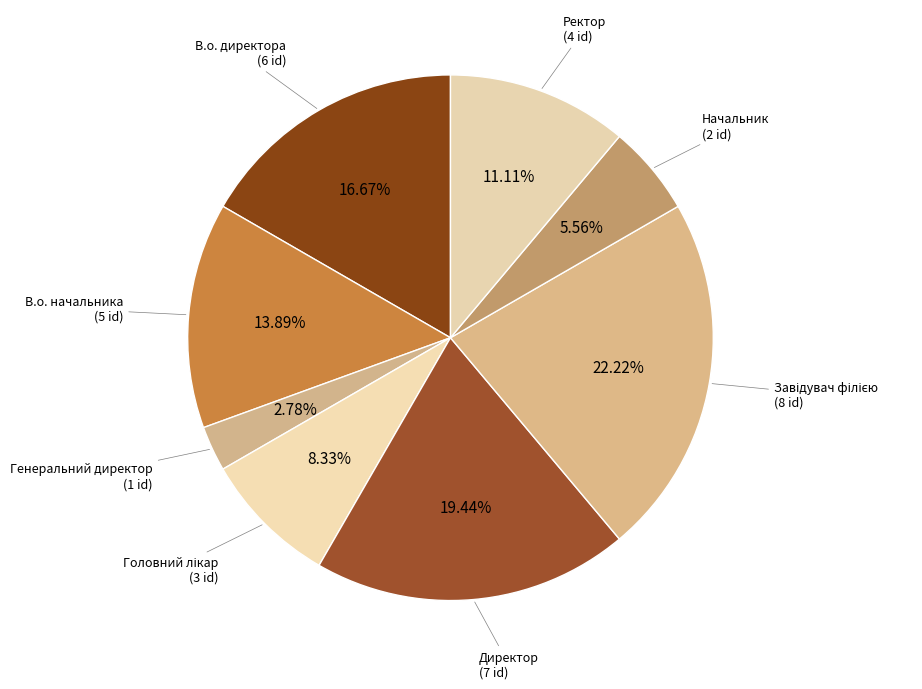

What is the smallest slice in the pie chart?

Генеральний директор